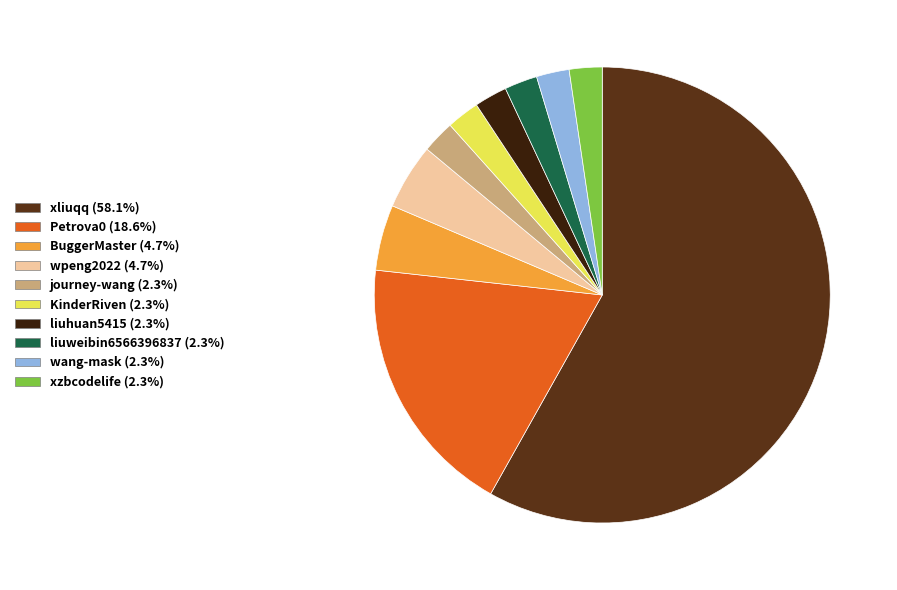

Combined, do wang-mask and Petrova0 account for over 50%?

No